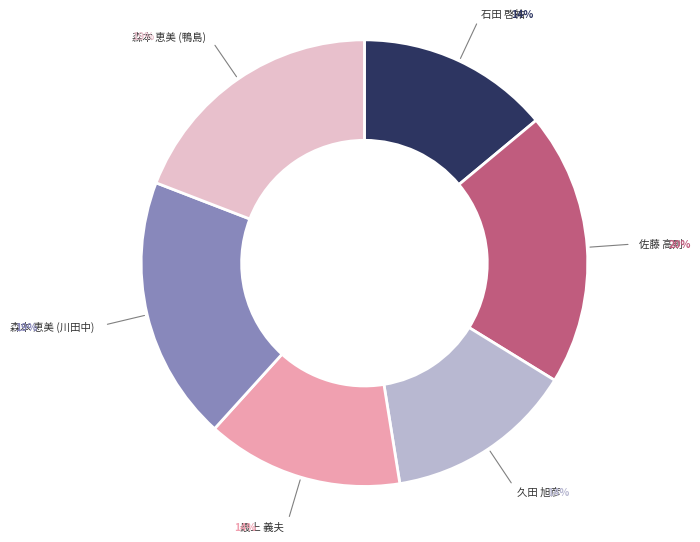

Does any single category account for the majority?

No